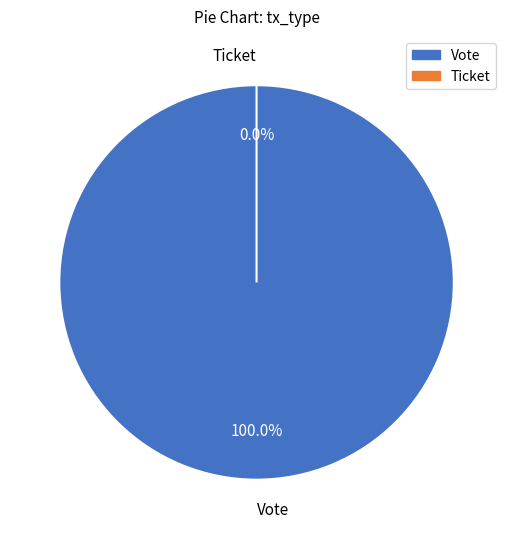

Which category has the biggest portion of the pie?

Vote